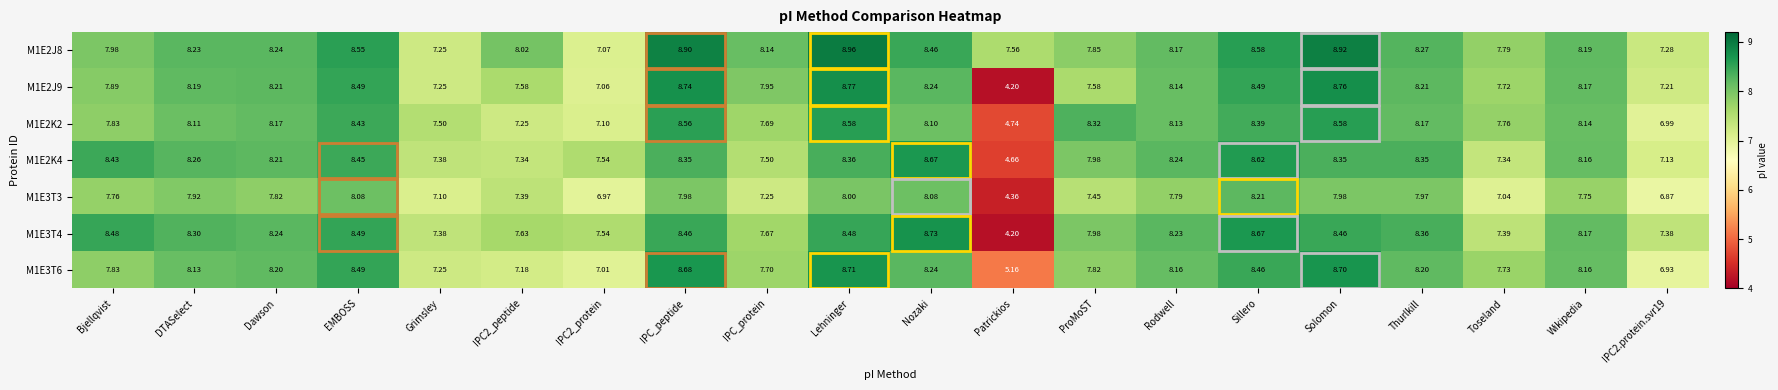

At which label does M1E3T3 first exceed 7?

Bjellqvist